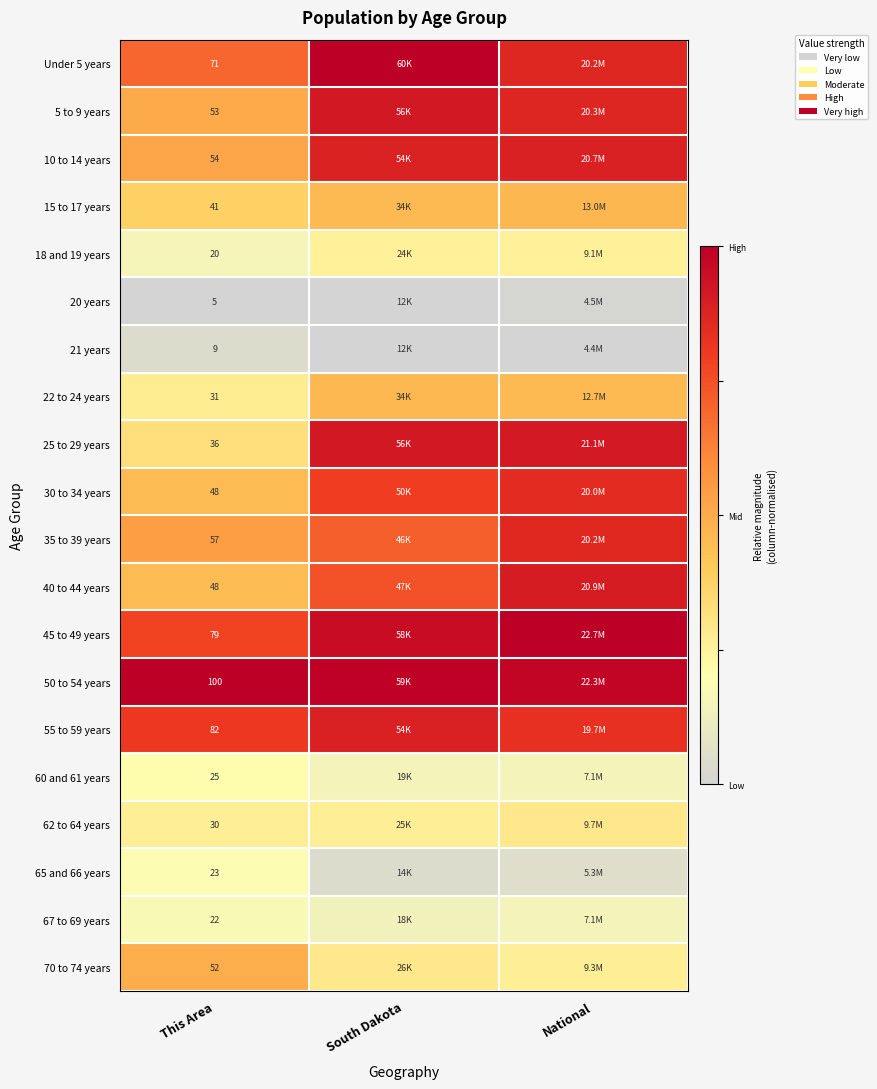

Is the value of 22 to 24 years at This Area greater than the value of 62 to 64 years at This Area?

Yes